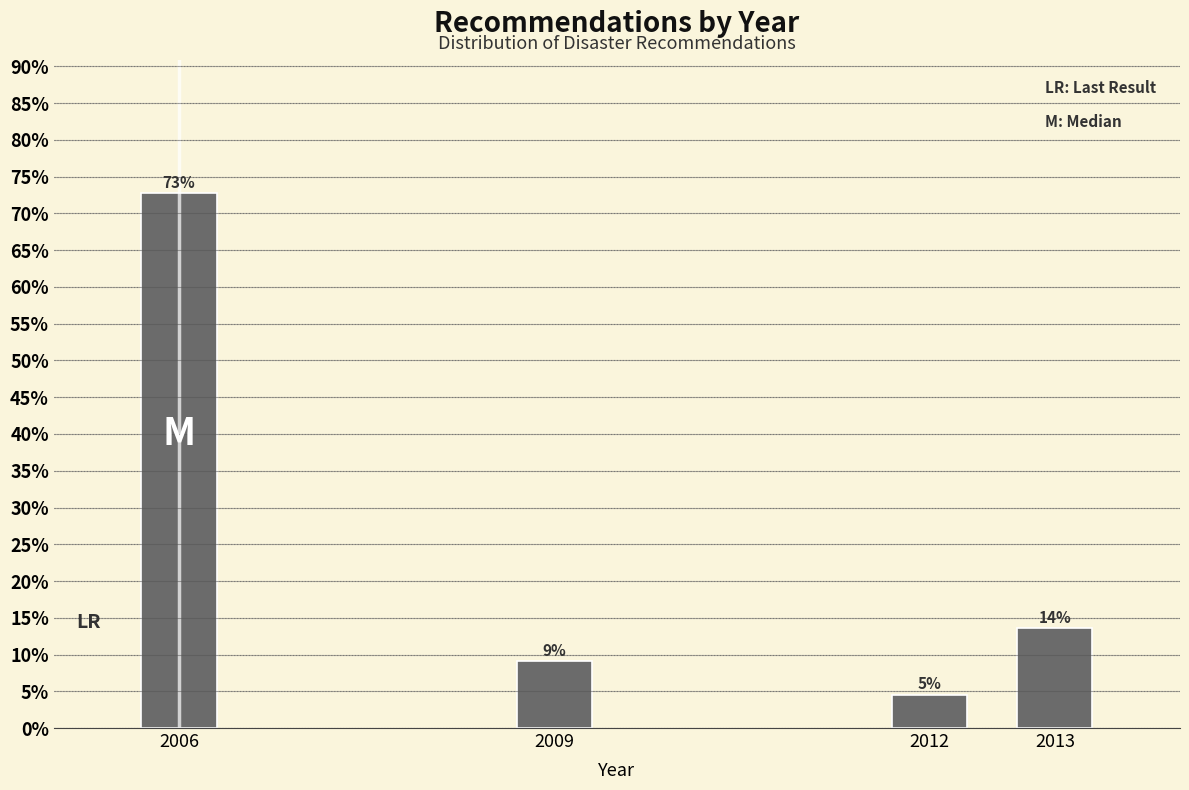

Does the chart contain any negative values?

No